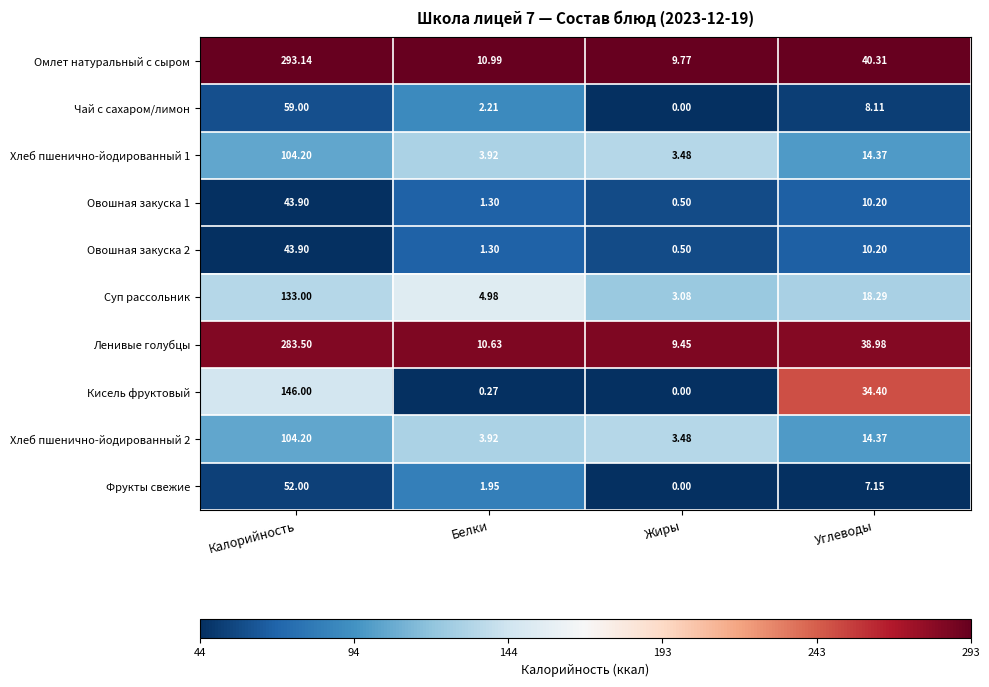

At which label is Чай с сахаром/лимон closest to 29?

Углеводы